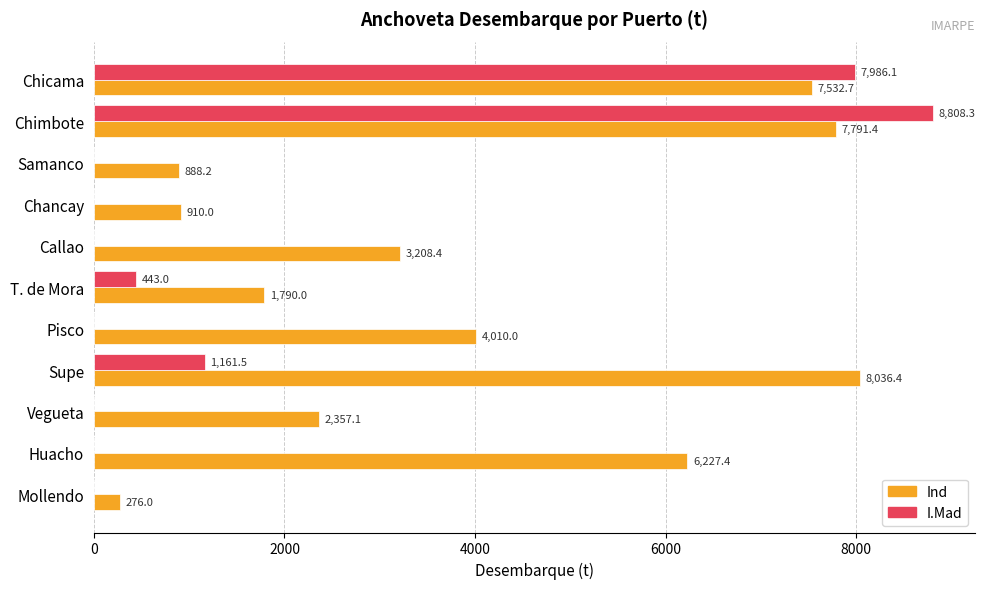

What is the approximate value of Ind at Mollendo?

276.0